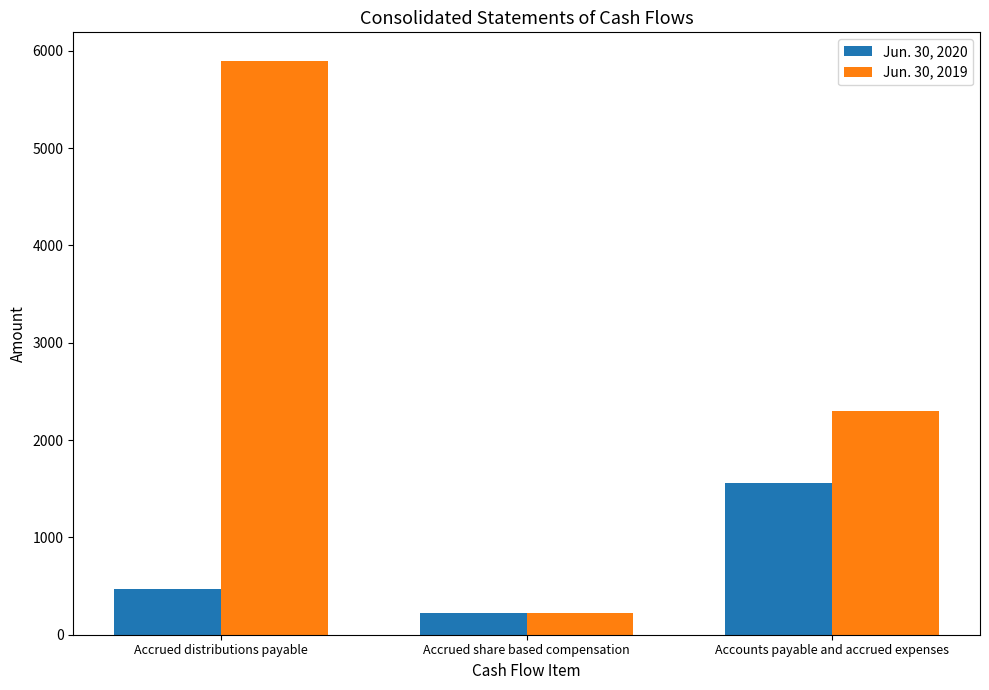

How many bars are there in each group?

2